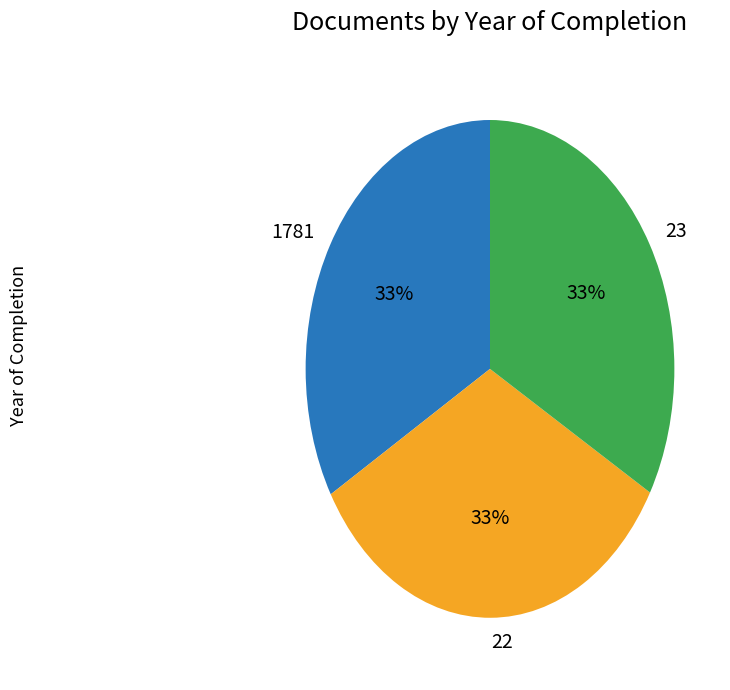

To the nearest percent, what is the average slice percentage?

33%